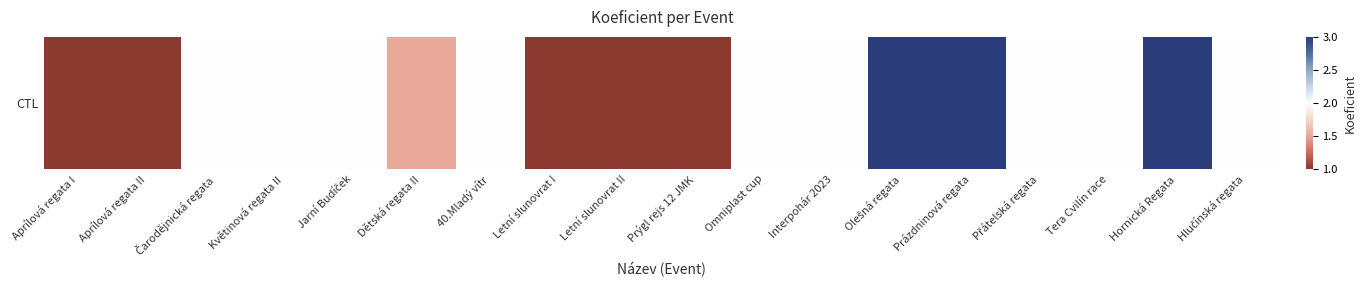

Reading left to right, transcribe all the data shown in this chart.

1.0	1.0	2.0	2.0	2.0	1.5	2.0	1.0	1.0	1.0	2.0	2.0	3.0	3.0	2.0	2.0	3.0	2.0